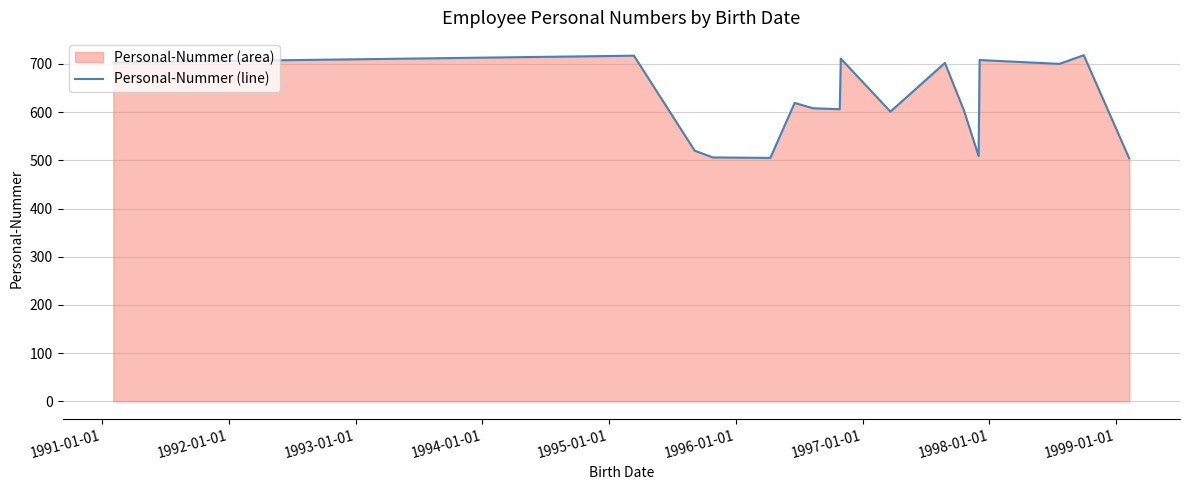

Reading left to right, what are all the values shown in this chart?

703	717	520	506	505	619	608	606	711	601	702	603	509	708	700	718	504